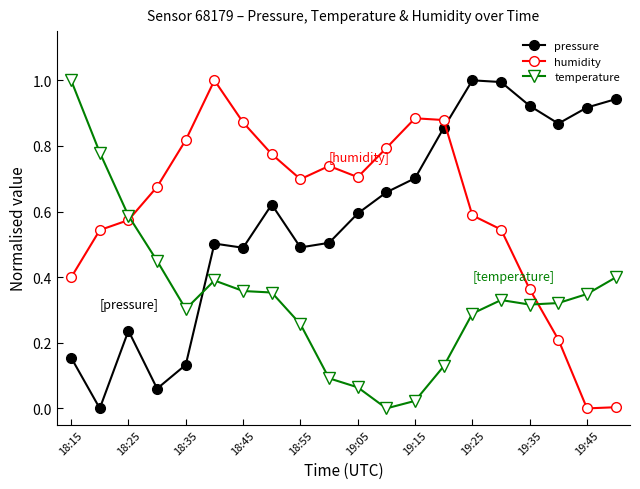

What is the sum of all humidity values?

12.1